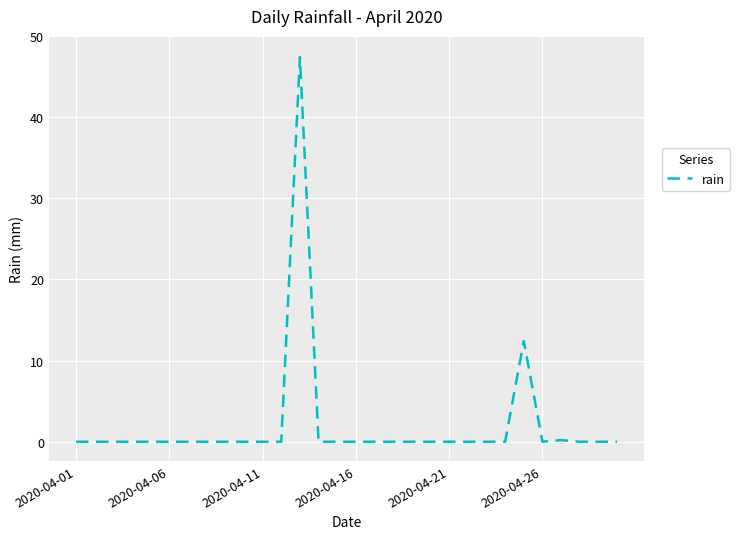

What is the greatest value displayed?

47.4